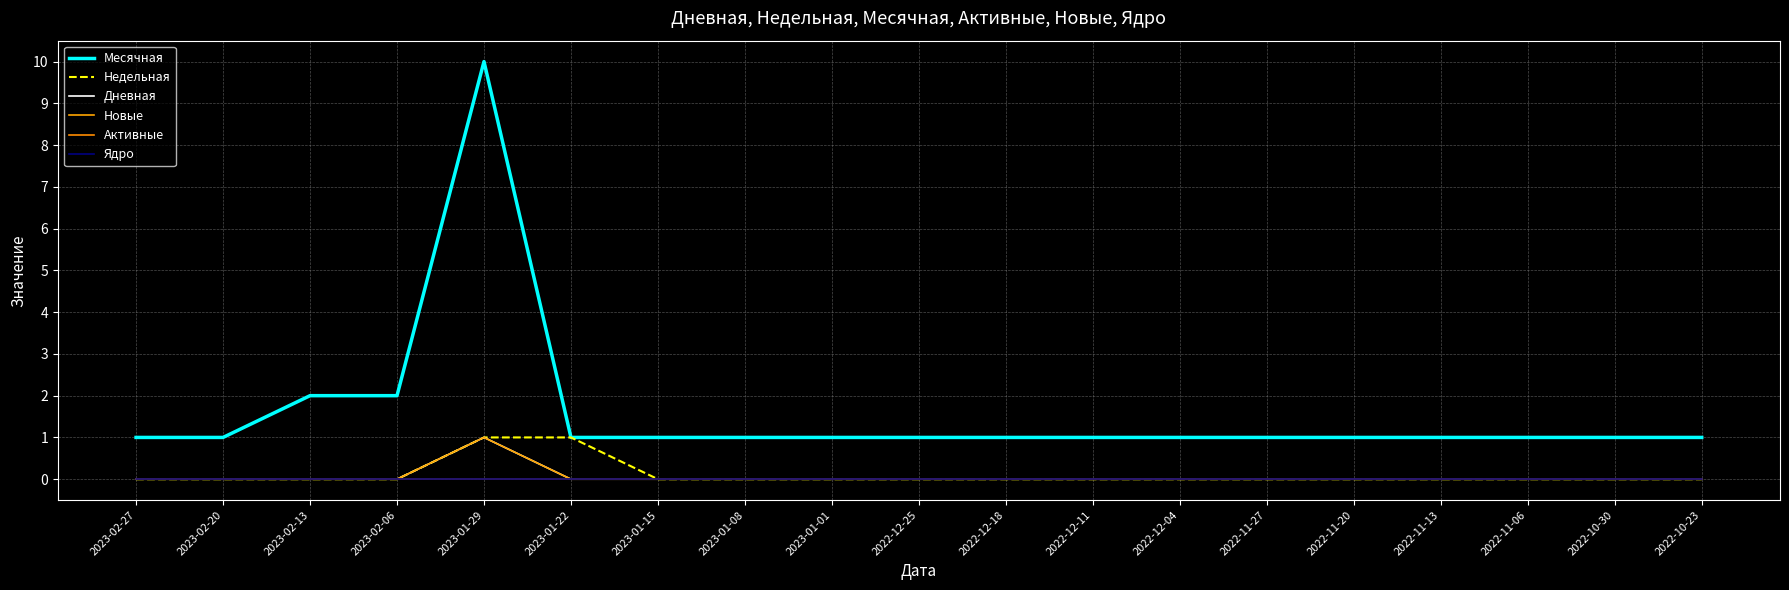

What is the label of the 19th point from the left?

2022-10-23